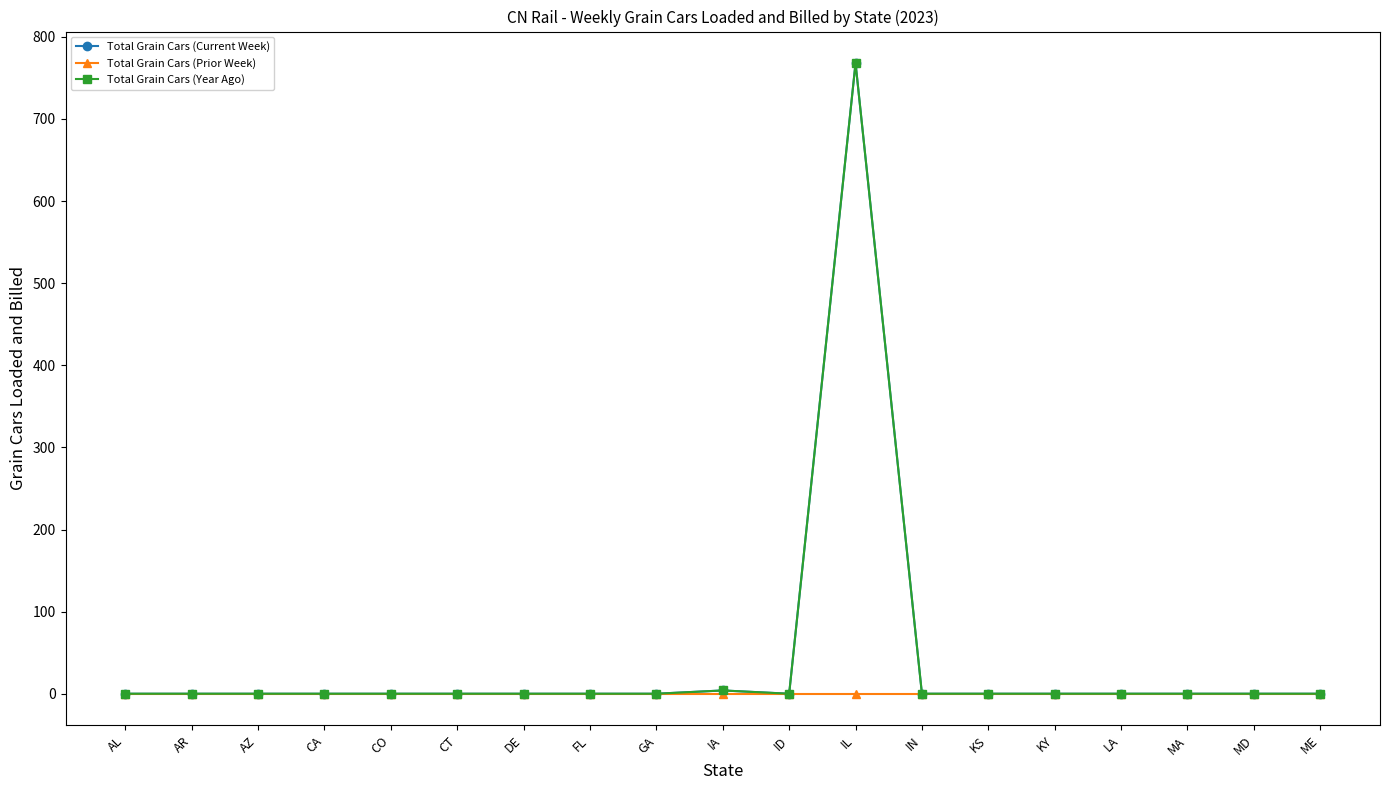

True or false: Total Grain Cars (Current Week) and Total Grain Cars (Year Ago) cross at least once.

False